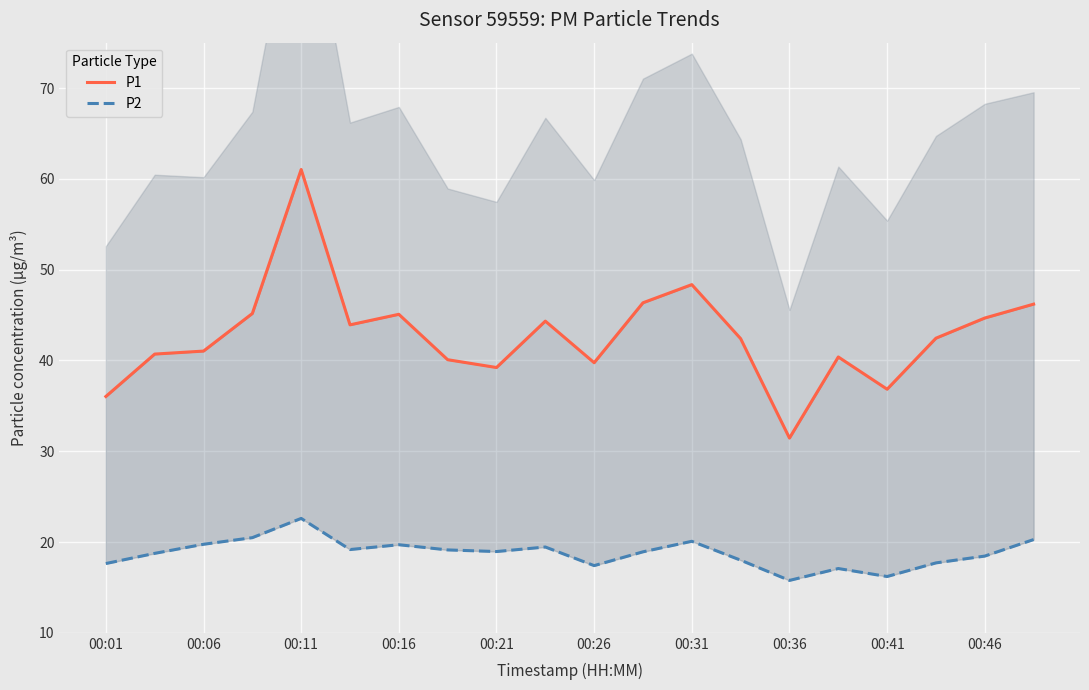

In P2, how many points are higher than both neighbors (excluding endpoints)?

5